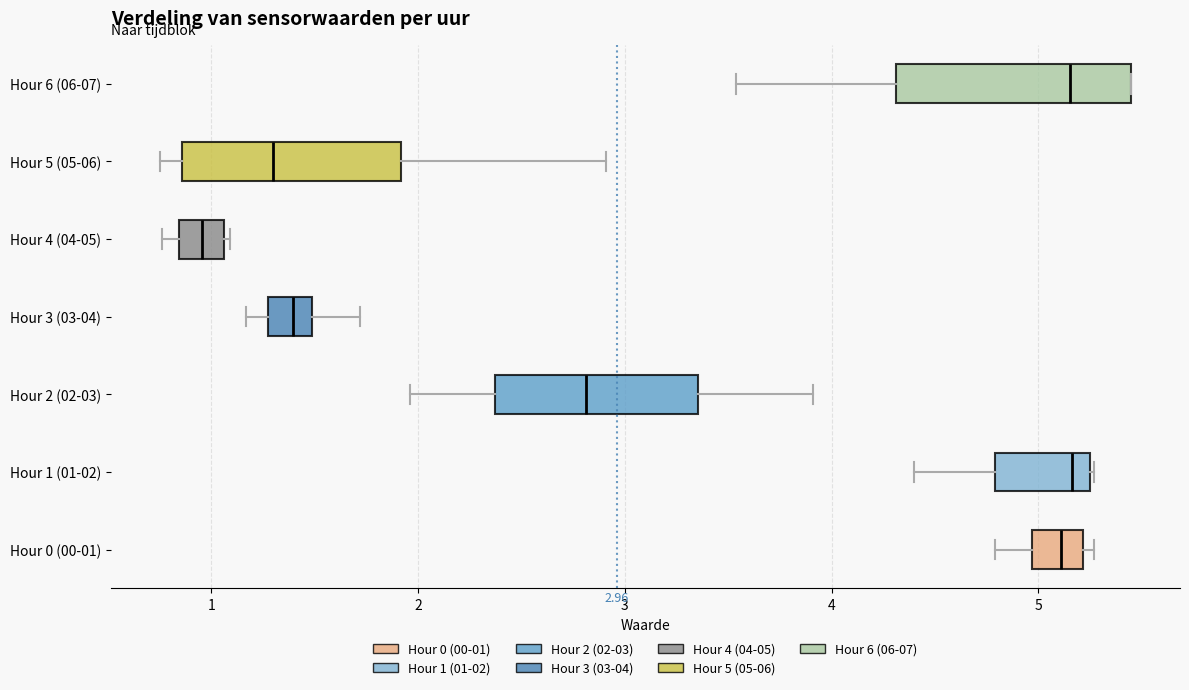

Which box has the furthest to the left median line?

Hour 4 (04-05)